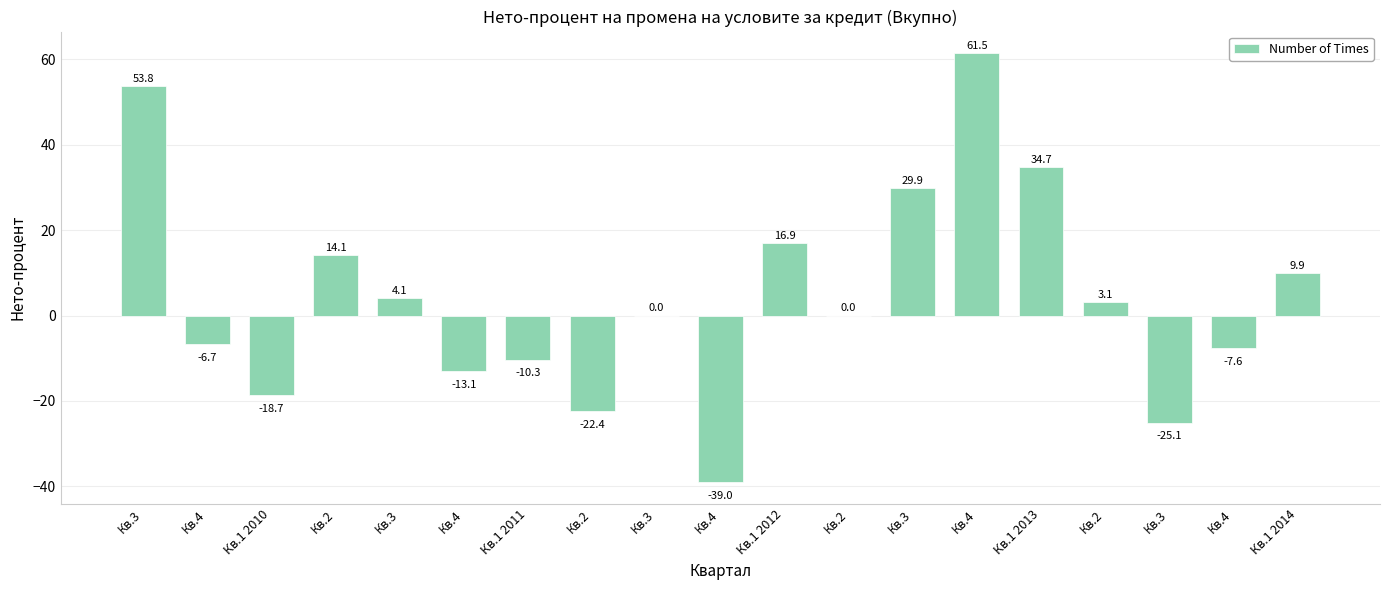

At which category does the chart reach its peak across all series?

Кв.4